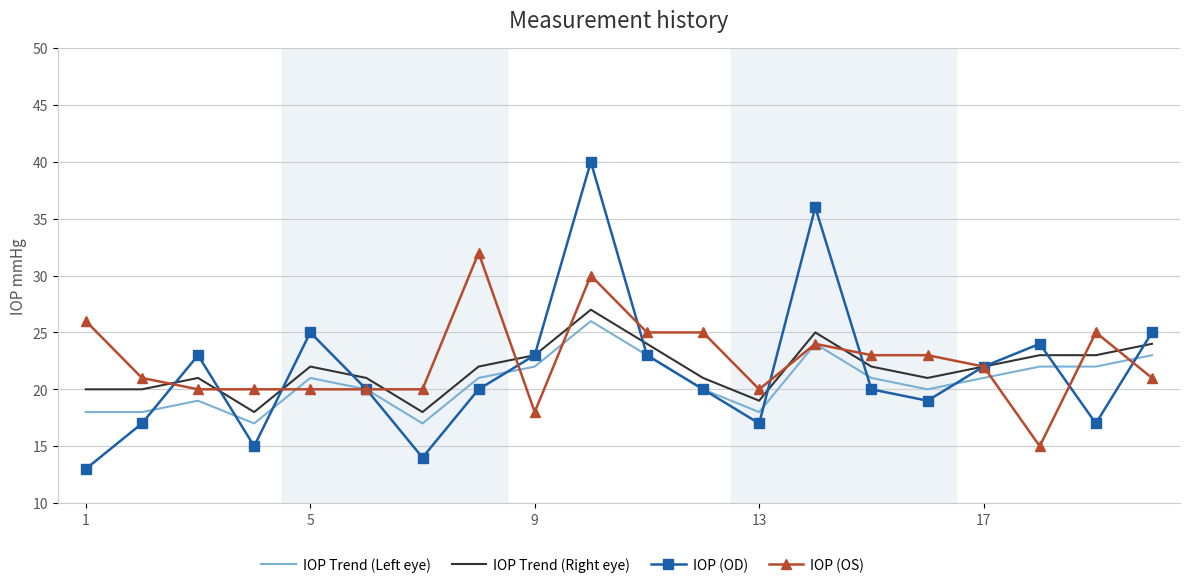

What is the maximum value for IOP Trend (Left eye)?

26